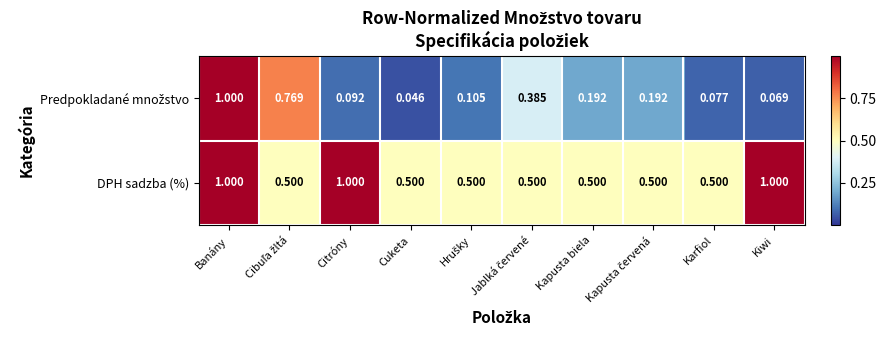

At which category is the sum across all series the highest?

Banány